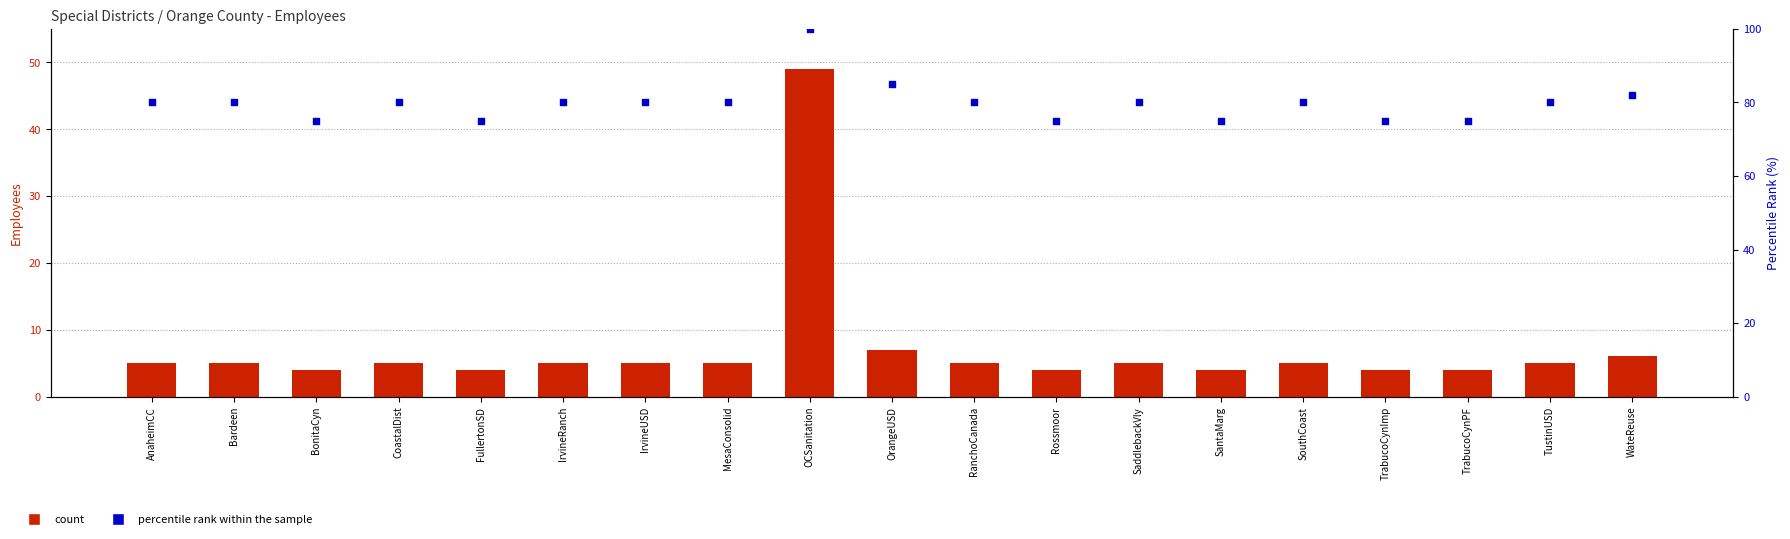

Which series reaches the maximum Y coordinate?

percentile rank within the sample